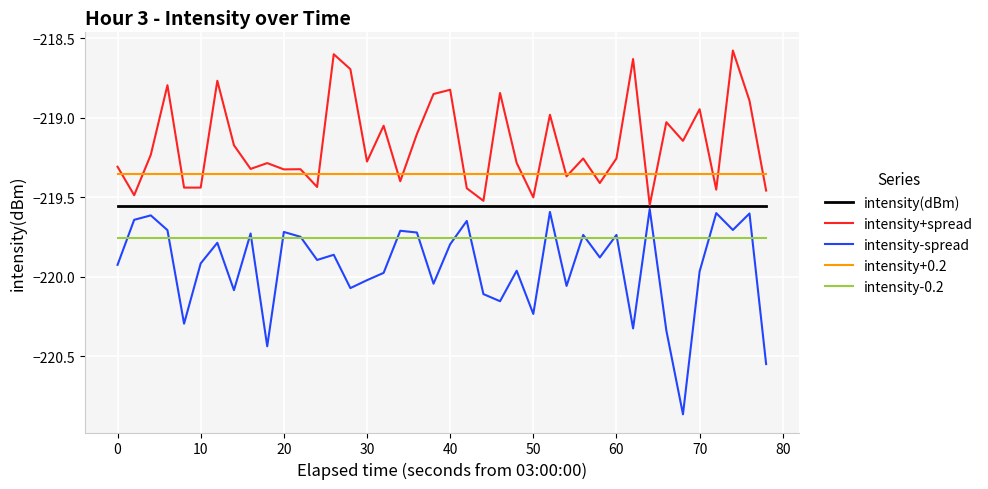

Which series has the largest range (max minus min)?

intensity-spread